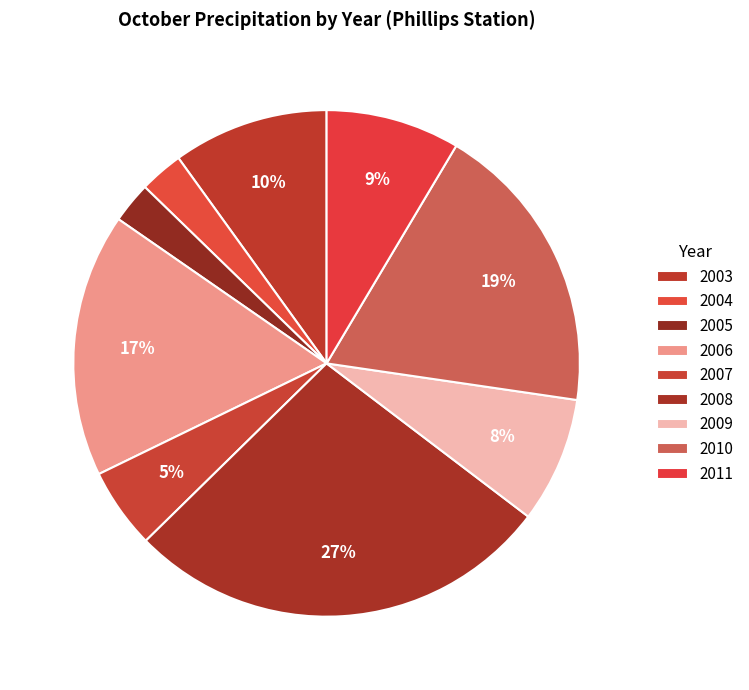

How many segments does this pie chart have?

9